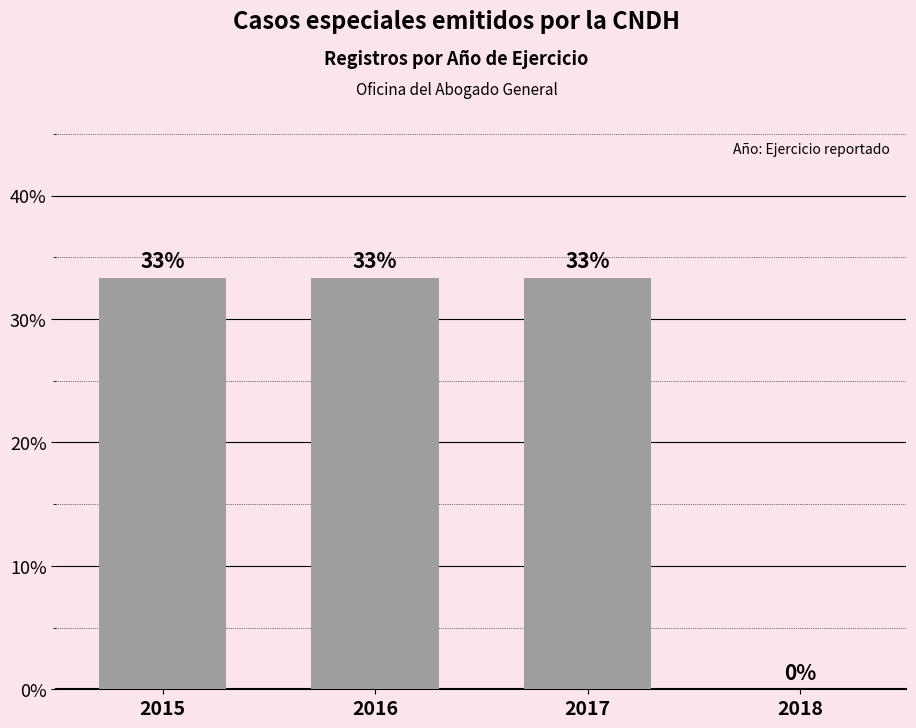

What is the ratio of the value at 2016 to the value at 2017?

1.0